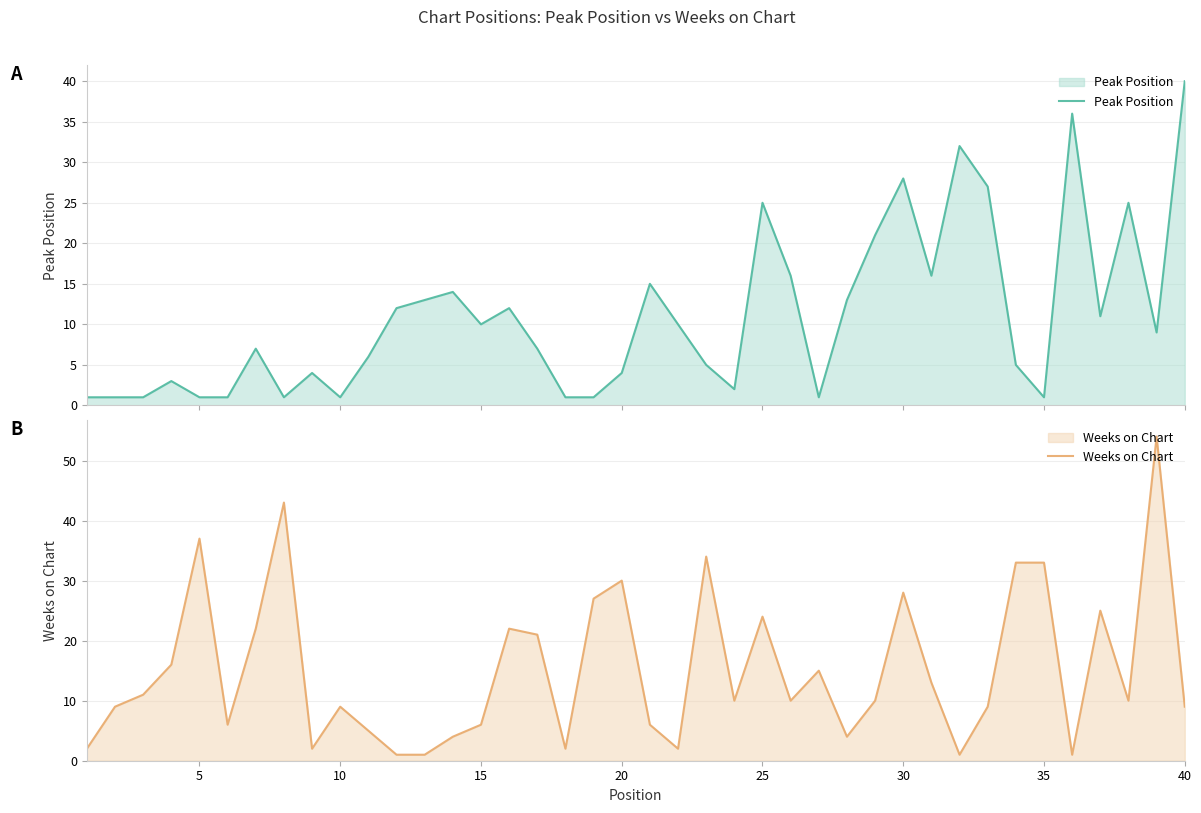

In Peak Position, how many points are lower than both neighbors (excluding endpoints)?

9